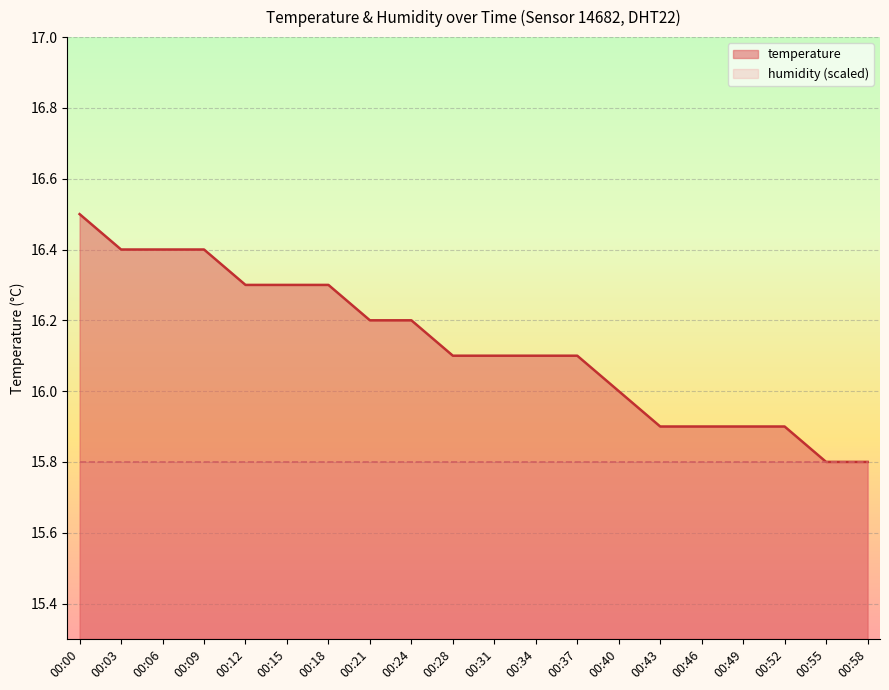

What value does the data have at 00:52?

15.9